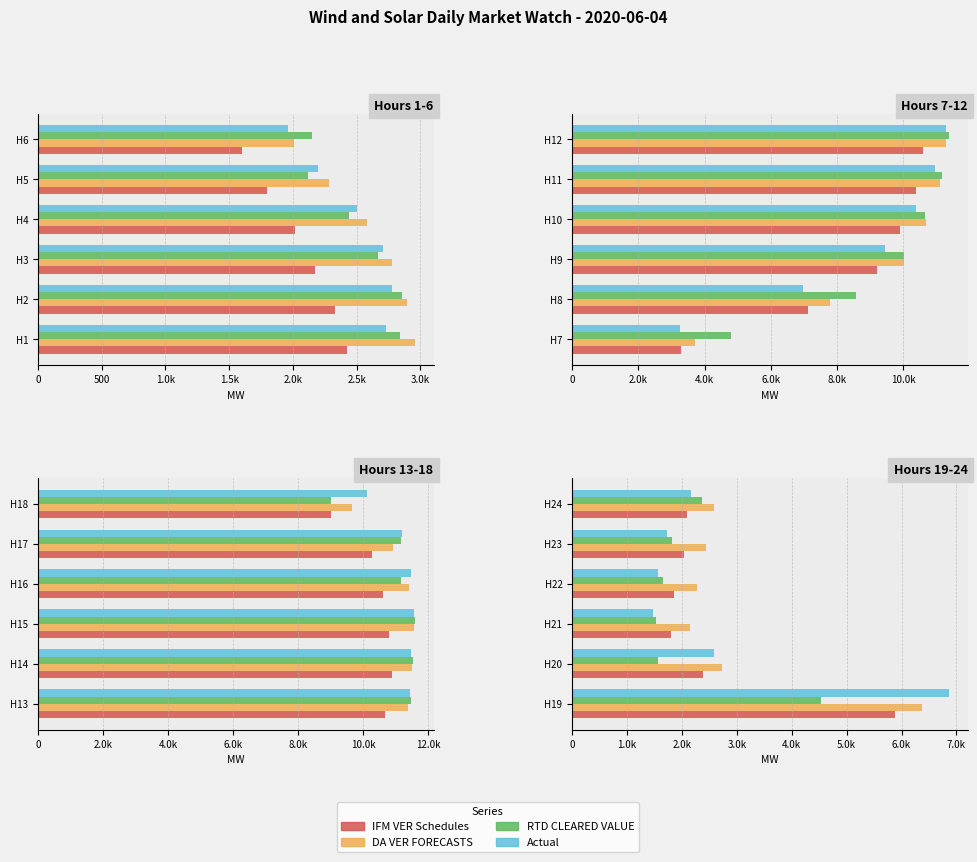

Is it true that DA VER FORECASTS equals 8840.5 at H19?

False